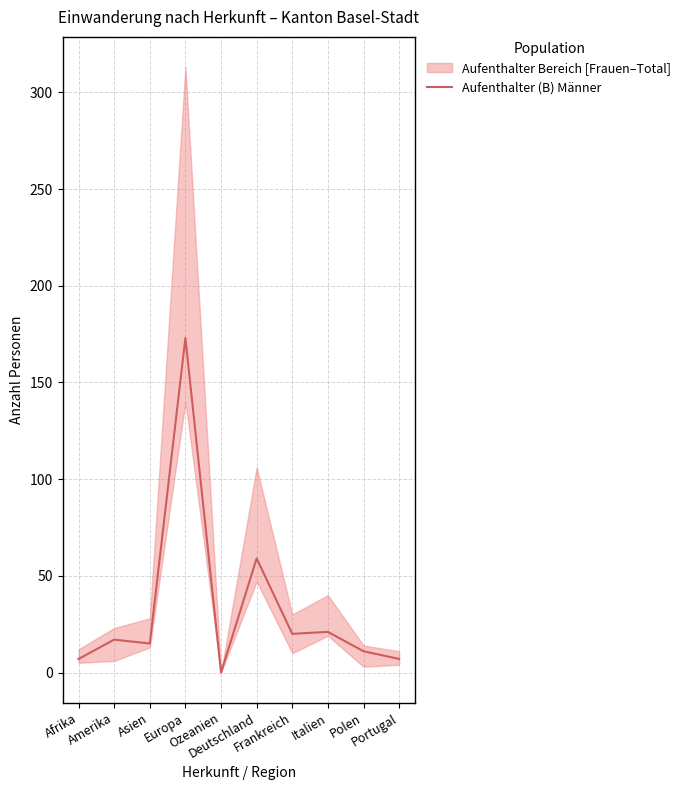

Is this an area chart (filled region under the line)?

No